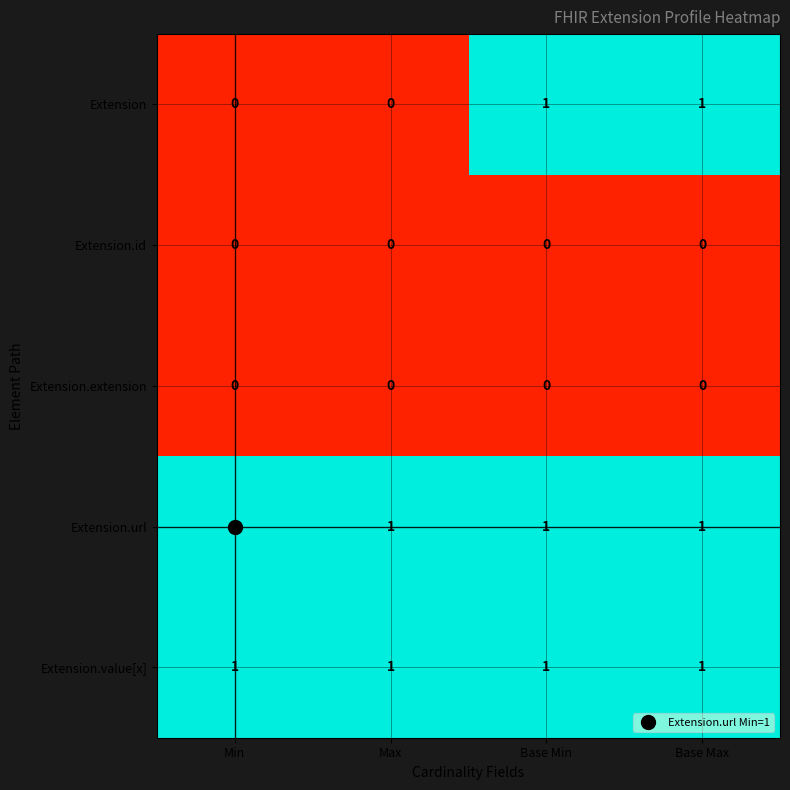

How many categories are shown in the chart?

4